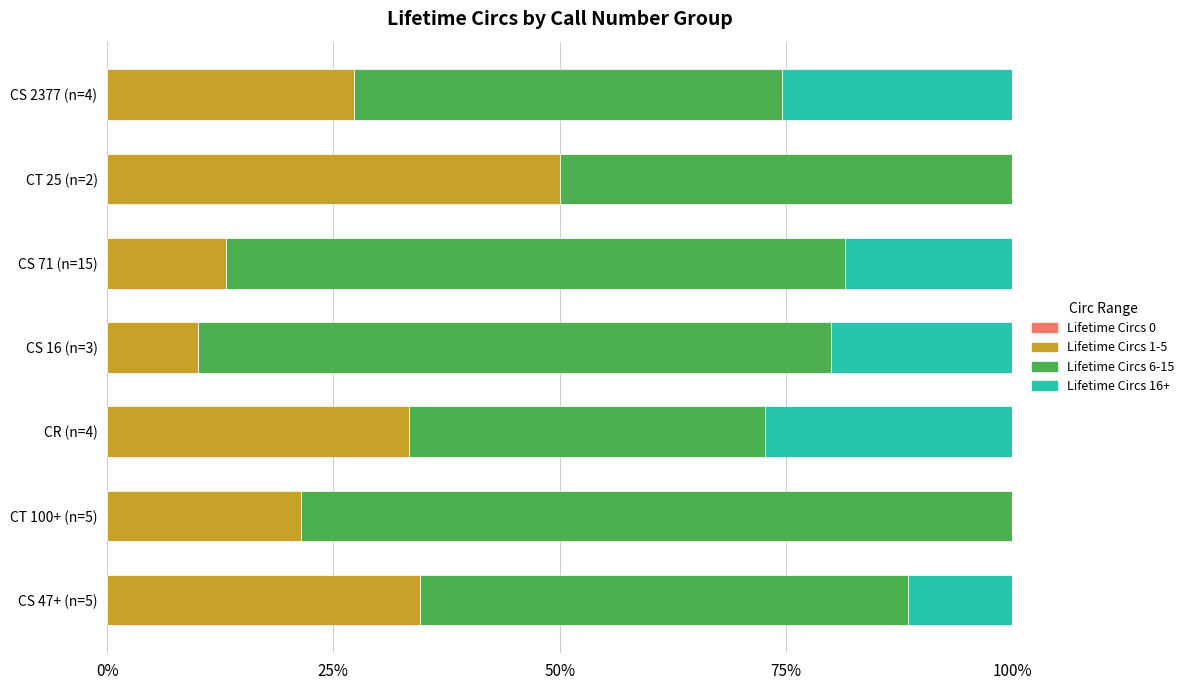

At which label does Lifetime Circs 1-5 reach its peak?

CT 25 (n=2)